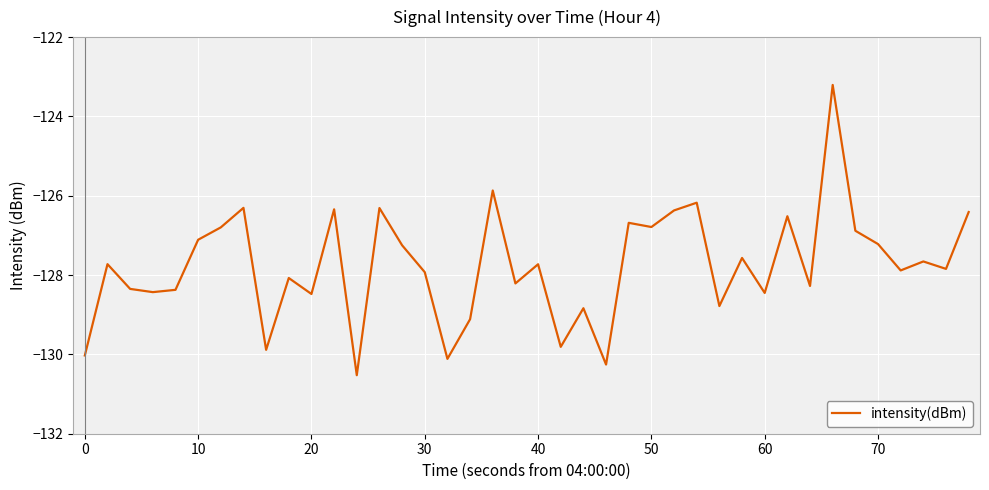

Is this an area chart (filled region under the line)?

No